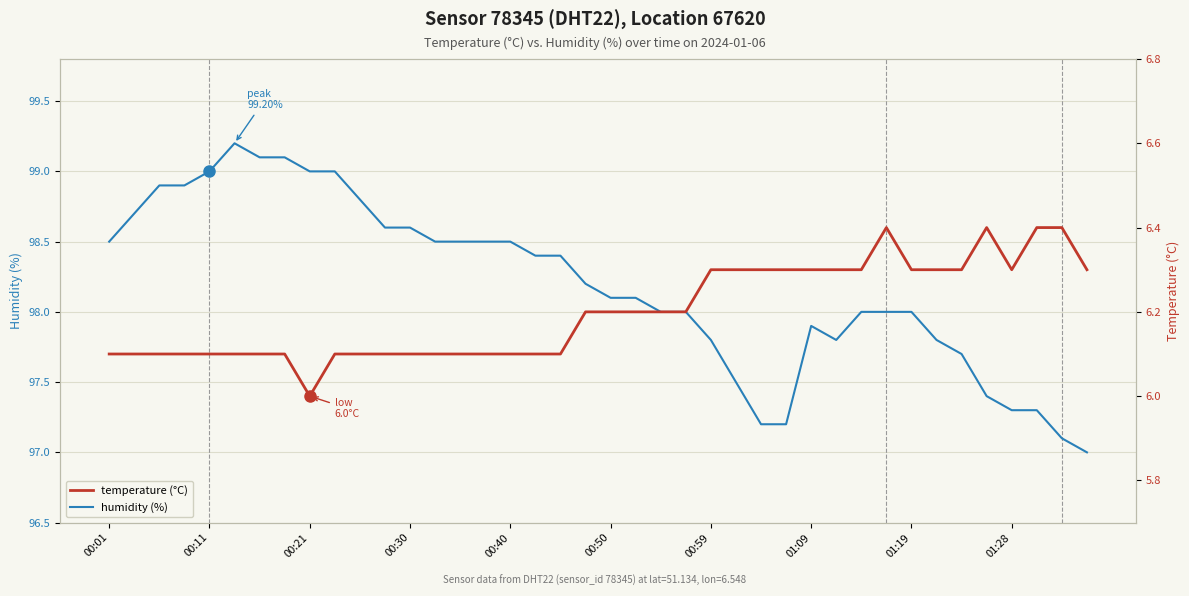

Between 28 and 14, which is larger?

14